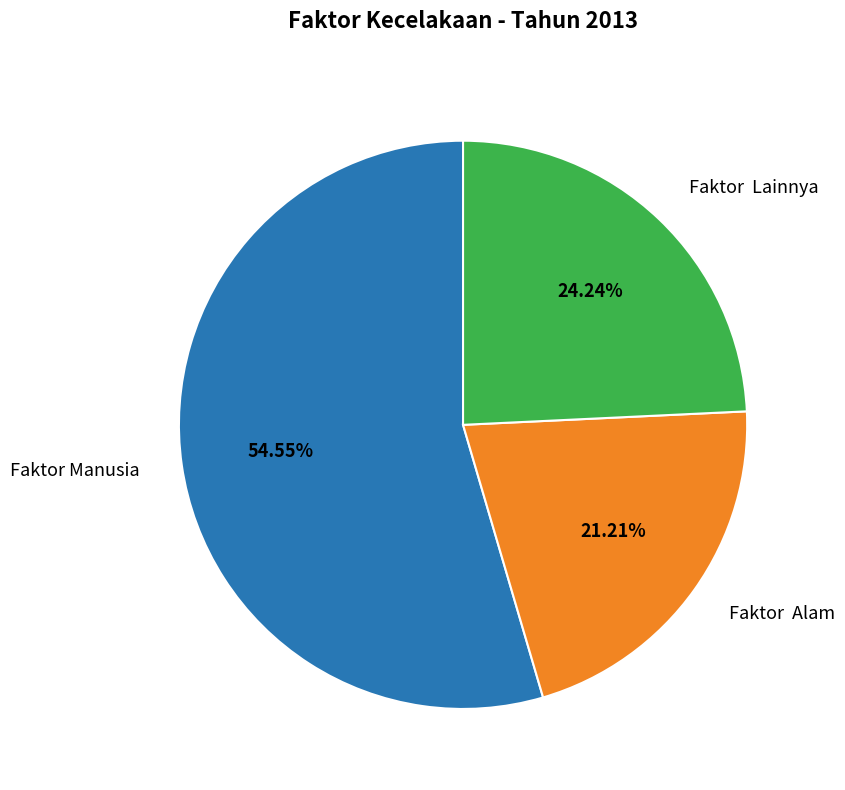

How many segments does this pie chart have?

3